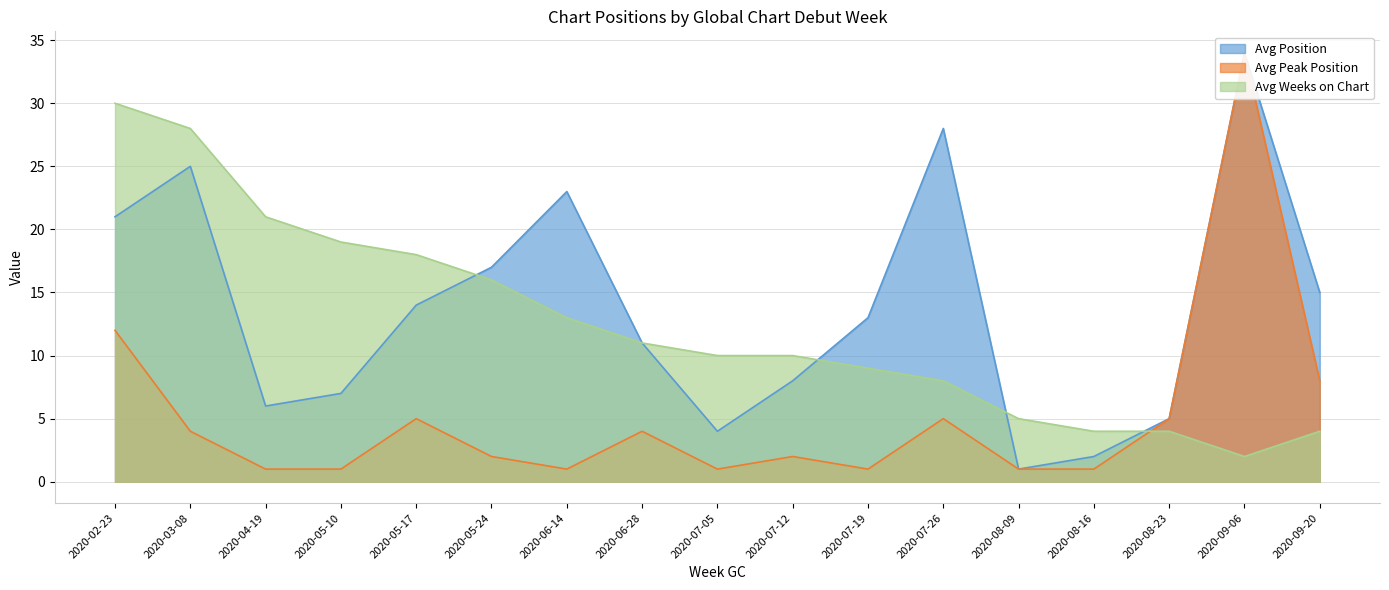

The value of Avg Weeks on Chart at 2020-02-23 is 30. True or false?

True